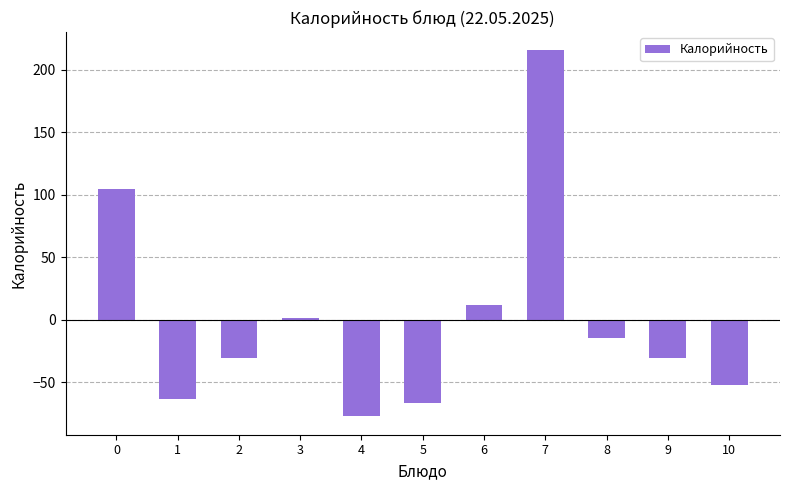

Reading right to left, transcribe all the data shown in this chart.

-52.0	-30.4	-14.4	215.6	12.2	-66.8	-77.4	1.6	-30.4	-63.4	105.0